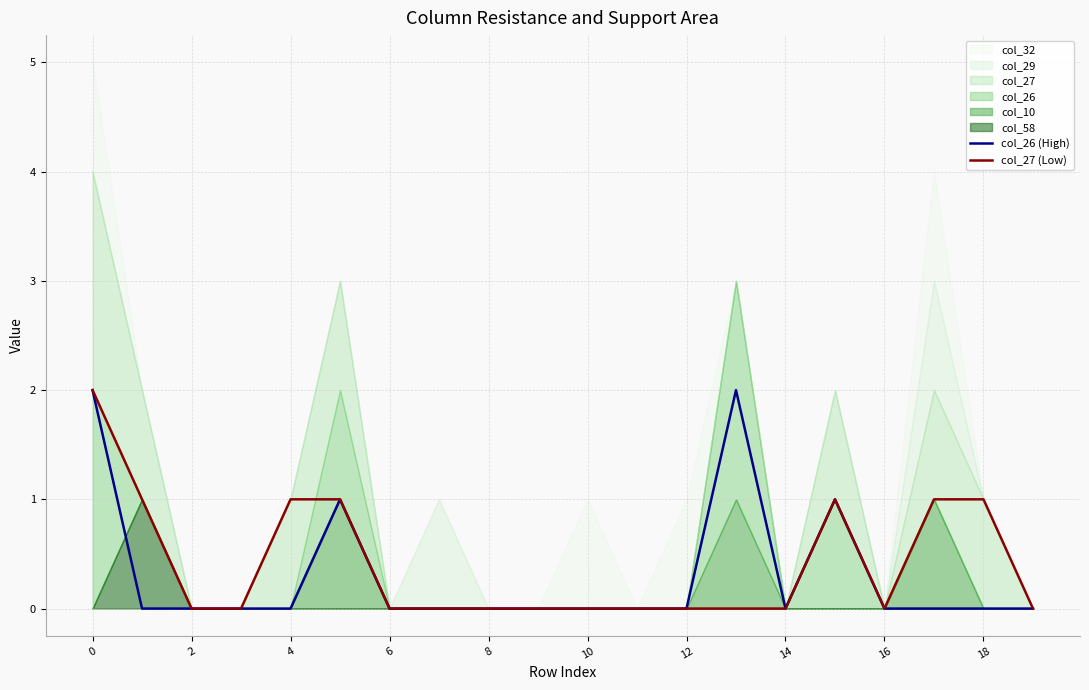

The value of col_26 (High) at 0 is 2. True or false?

True